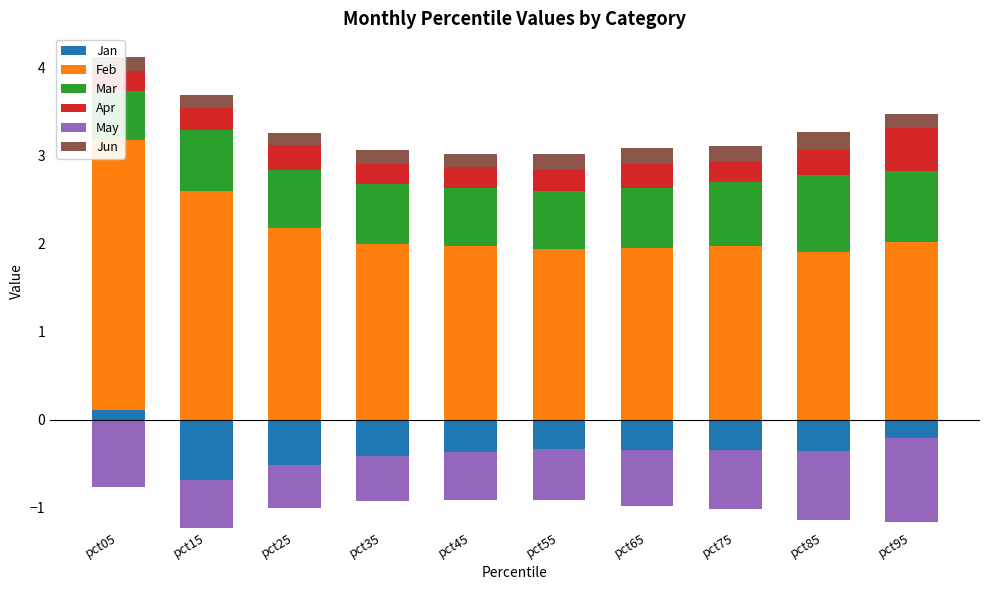

Which category has the highest value across all series?

pct05